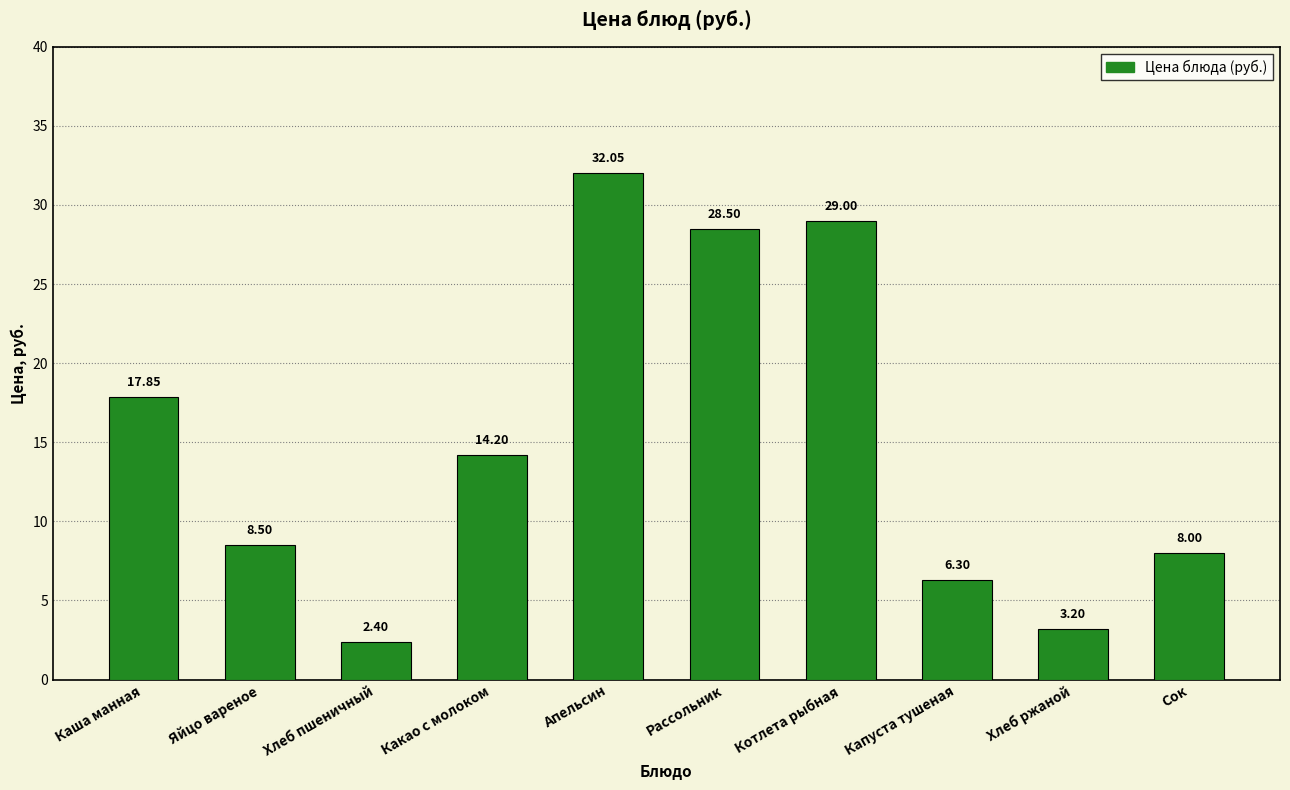

Approximately how many times larger is the value at Какао с молоком compared to Сок?

1.8